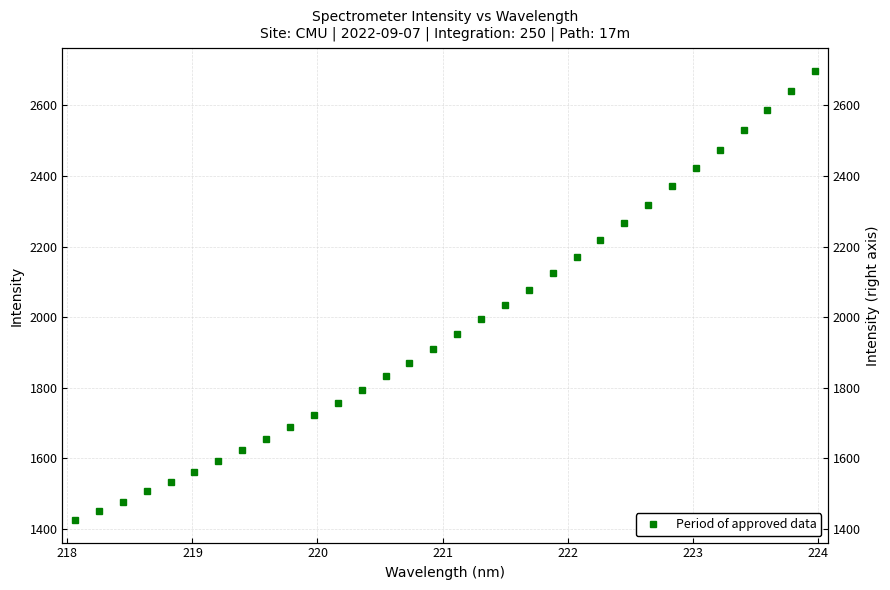

Reading right to left, extract all data points from this chart.

2697.8	2639.2	2585.4	2528.8	2473.2	2421.8	2370.6	2318.9	2267.9	2218.4	2169.8	2123.7	2077.8	2035.0	1994.5	1951.7	1908.7	1870.2	1831.8	1793.7	1756.3	1721.5	1688.7	1655.9	1622.3	1591.6	1560.7	1532.3	1506.1	1475.3	1450.8	1424.9